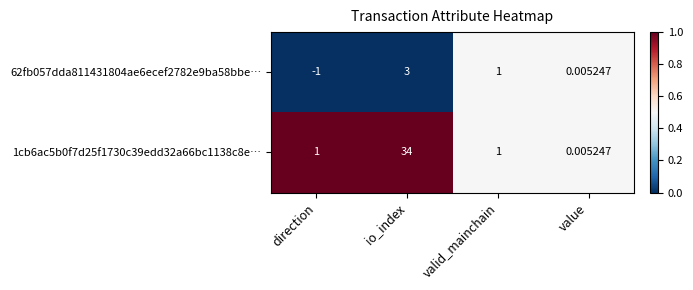

At which category is the sum across all series the highest?

io_index